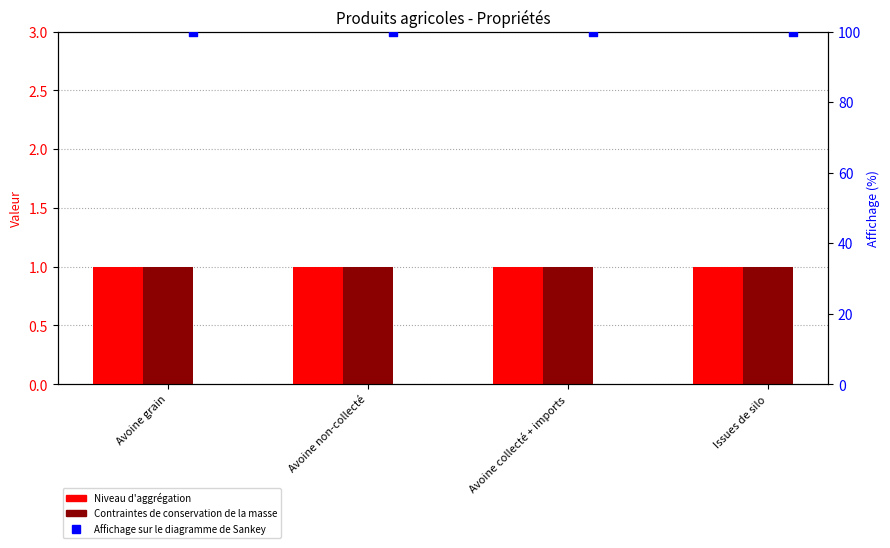

At how many categories does at least one series exceed 26?

4